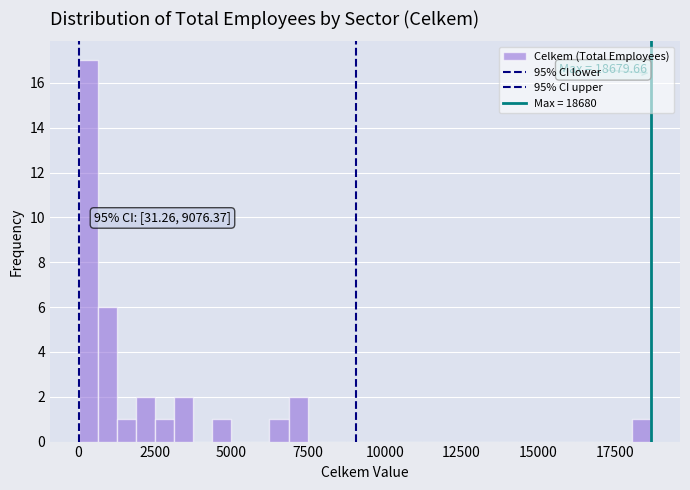

Around what value on the x-axis is the tallest bar? Give the approximate position of its centre, as read against the axis.

500